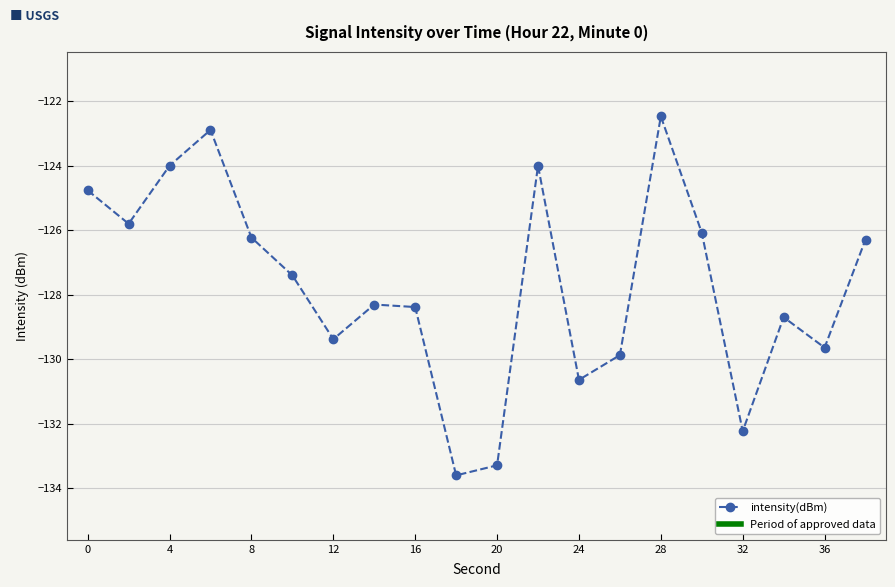

How many interior local peaks (higher than both neighbors) does the data have?

5